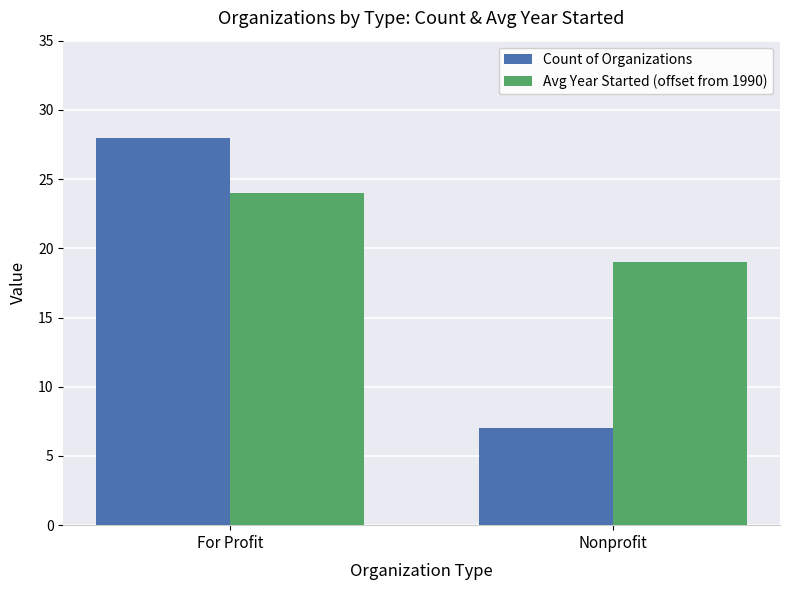

Does the chart contain stacked bars?

No